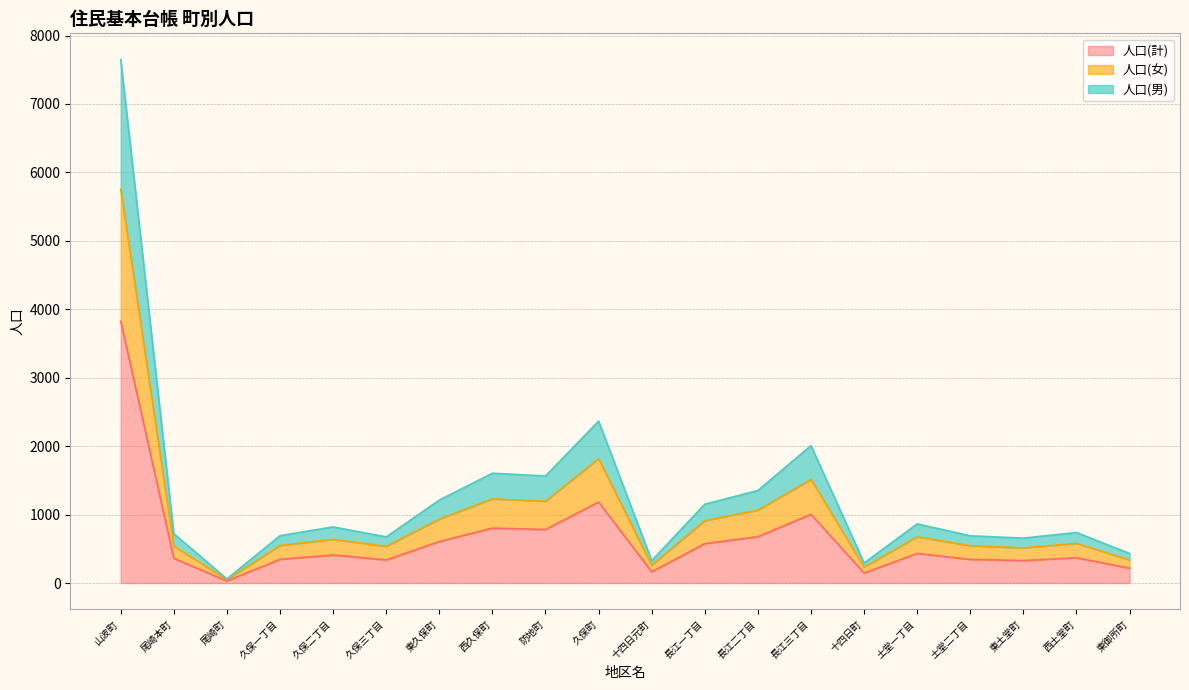

Does the chart display data point markers on the line(s)?

No